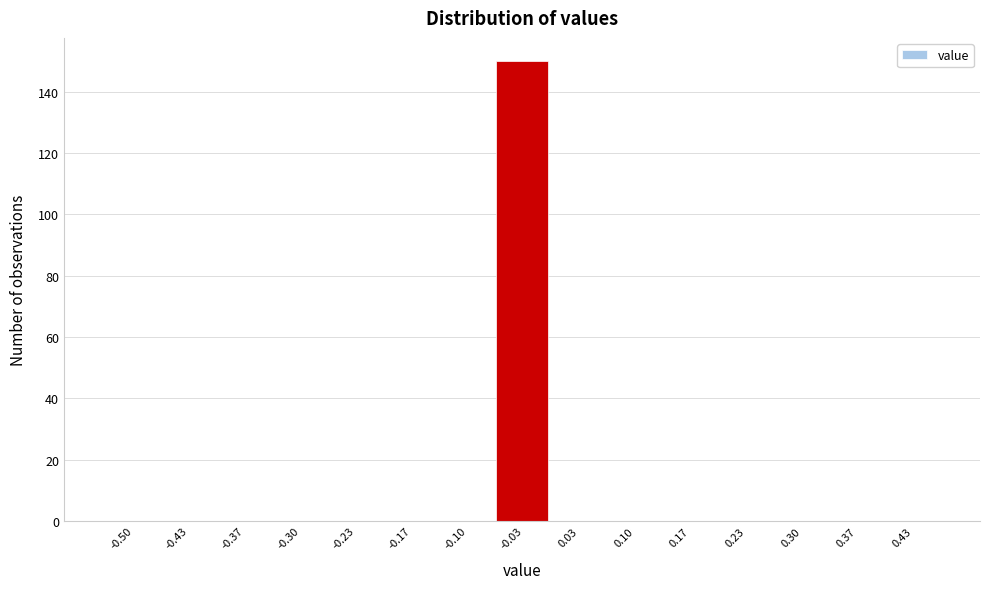

Reading right to left, list all the values displayed in this chart.

0.43=0	0.37=0	0.30=0	0.23=0	0.17=0	0.10=0	0.03=0	-0.03=150	-0.10=0	-0.17=0	-0.23=0	-0.30=0	-0.37=0	-0.43=0	-0.50=0